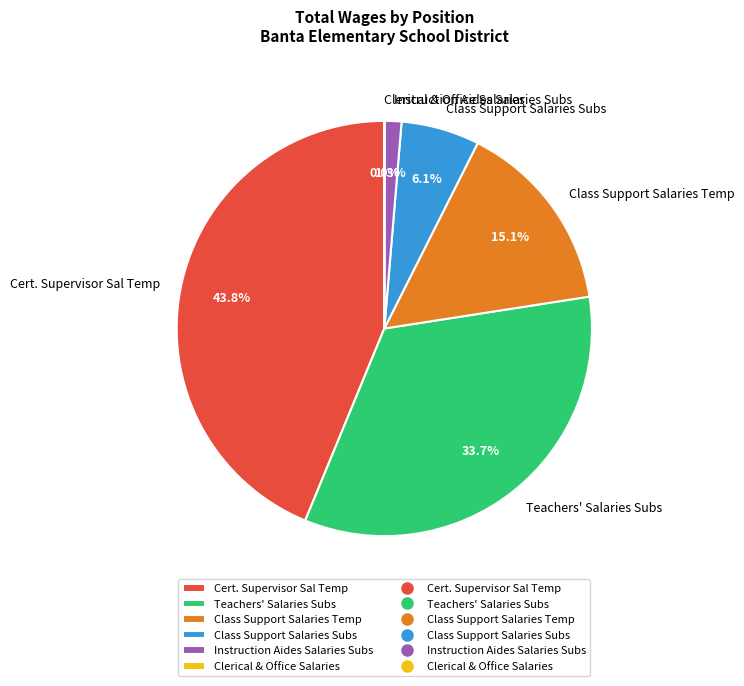

Does Class Support Salaries Subs account for over 50% of the chart?

No